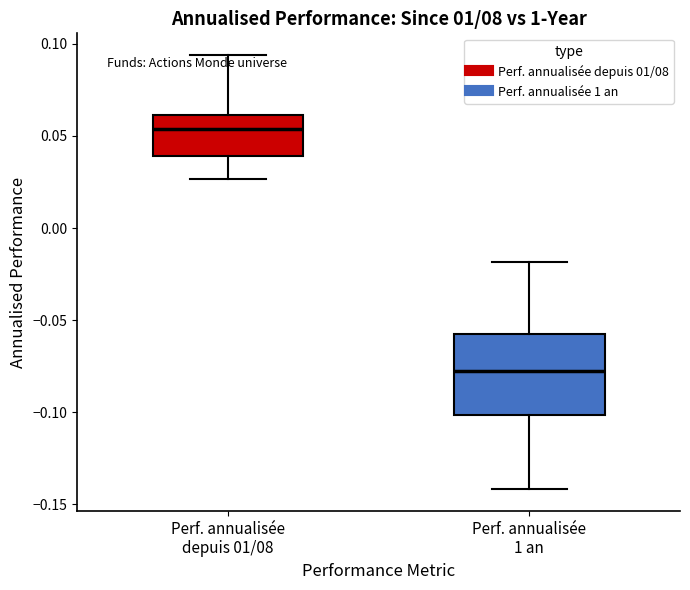

Which box's median line is the lowest?

Perf. annualisée 1 an